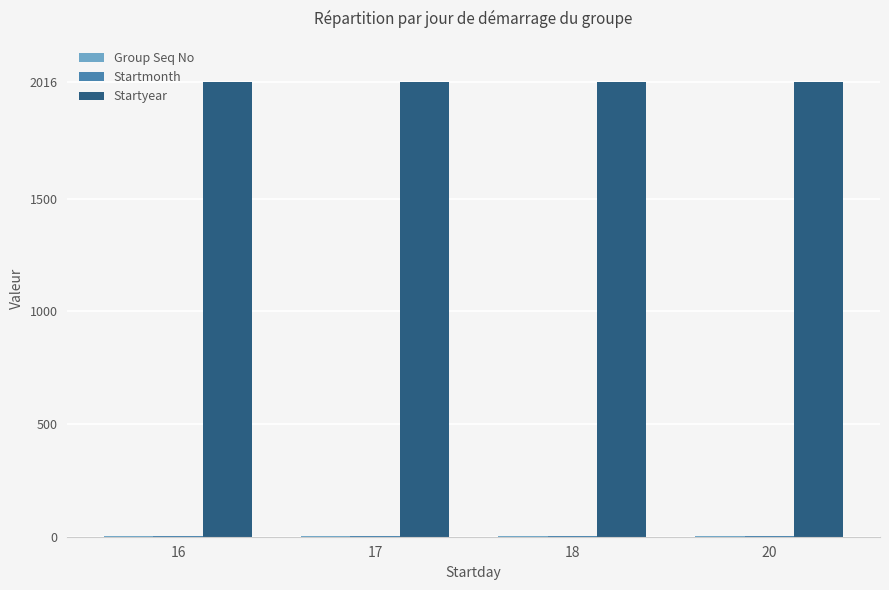

What is the total value across all series at 17?

2022